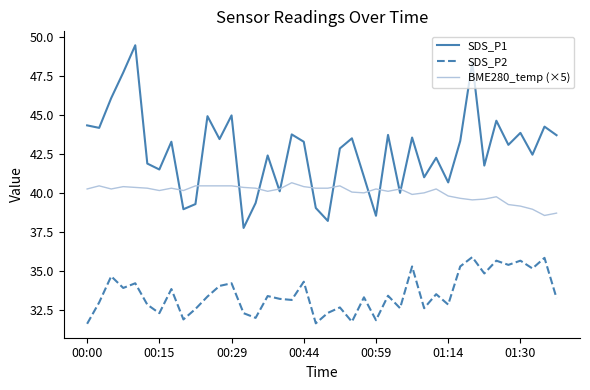

Which series has the largest total across all categories?

SDS_P1